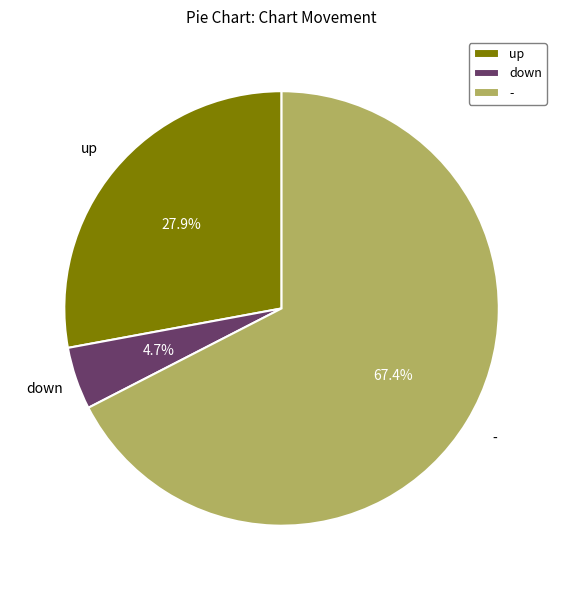

Which slice represents more than half of the pie?

-